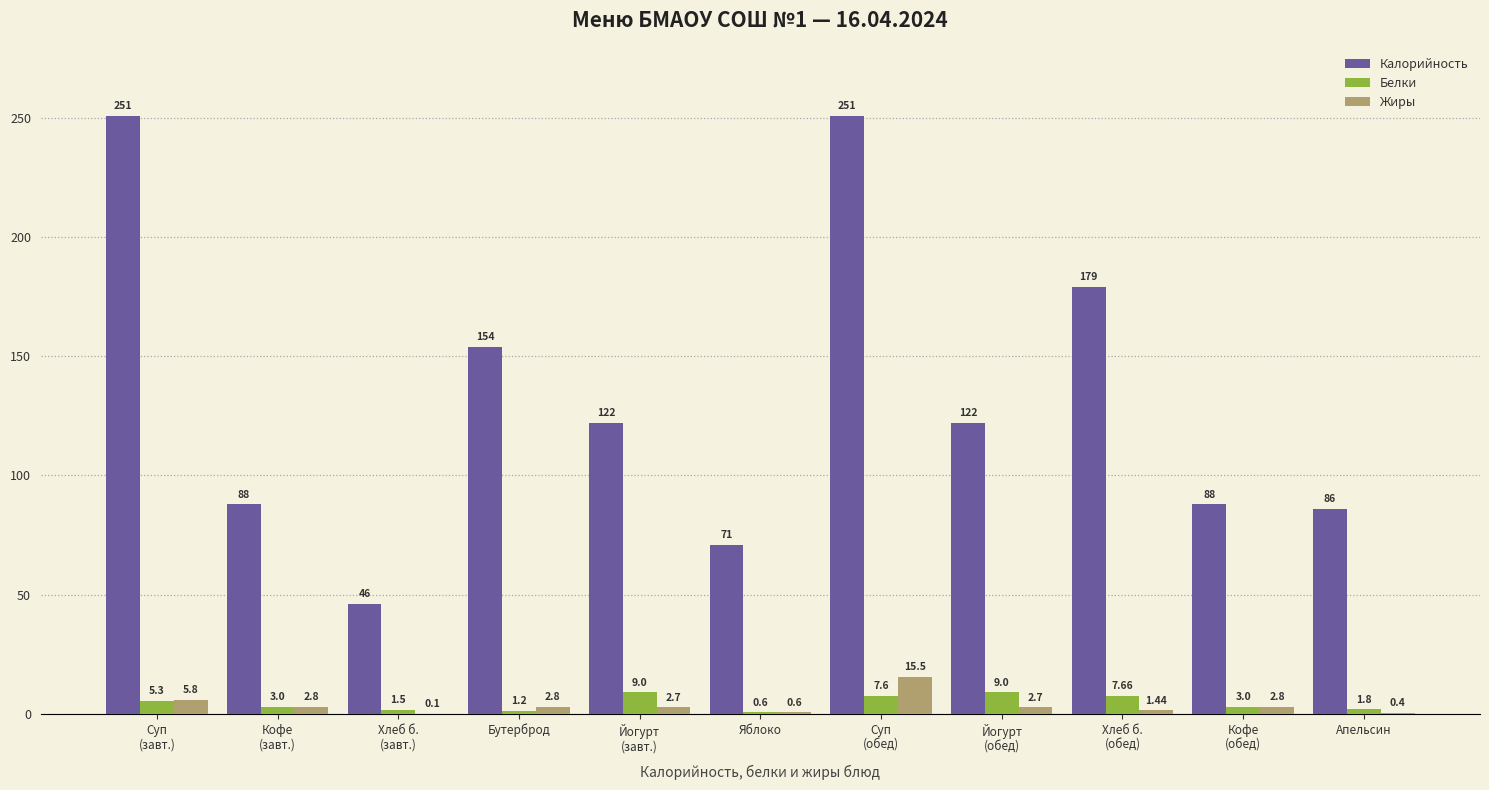

At which label does Калорийность first exceed 122?

Суп
(завт.)